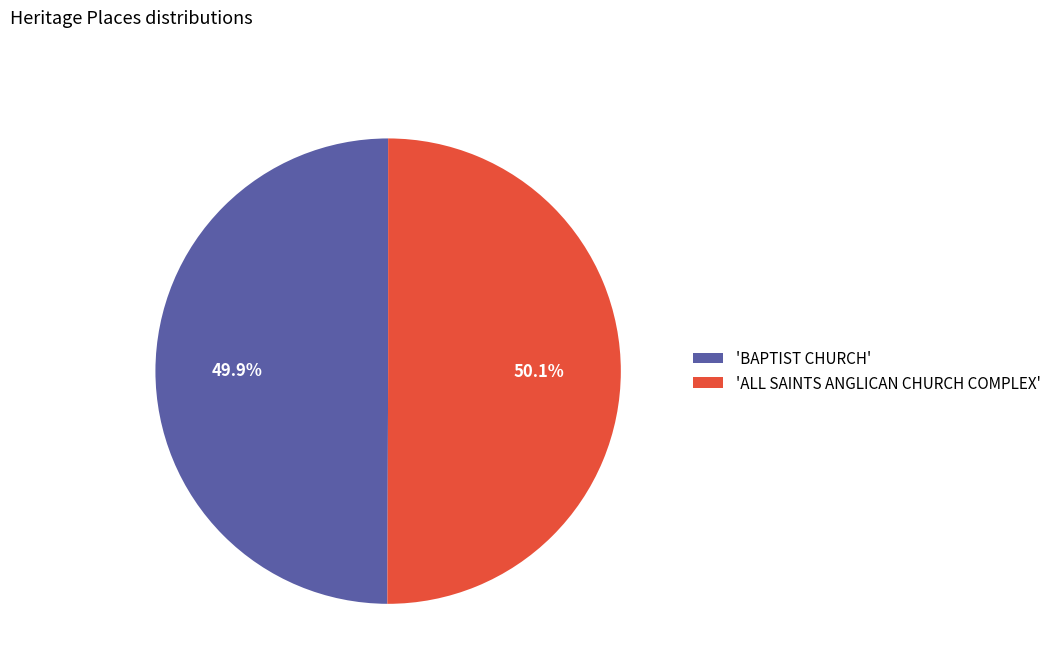

Is the sum of 'ALL SAINTS ANGLICAN CHURCH COMPLEX' and 'BAPTIST CHURCH' greater than half?

Yes